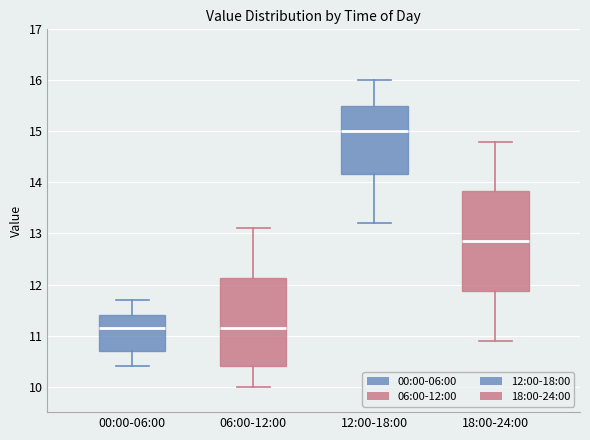

Reading left to right, transcribe this box plot: for each box, give where its median line is, the range the box spans, and where its two whiskers end, as read against the y-axis. The values are not printed on the chart, so give them approximately, as read against the axis.

00:00-06:00: median 11.2, box 10.7 to 11.4, whiskers 10.4 to 11.7
06:00-12:00: median 11.2, box 10.4 to 12.1, whiskers 10.0 to 13.1
12:00-18:00: median 15.0, box 14.2 to 15.5, whiskers 13.2 to 16.0
18:00-24:00: median 12.9, box 11.9 to 13.8, whiskers 10.9 to 14.8